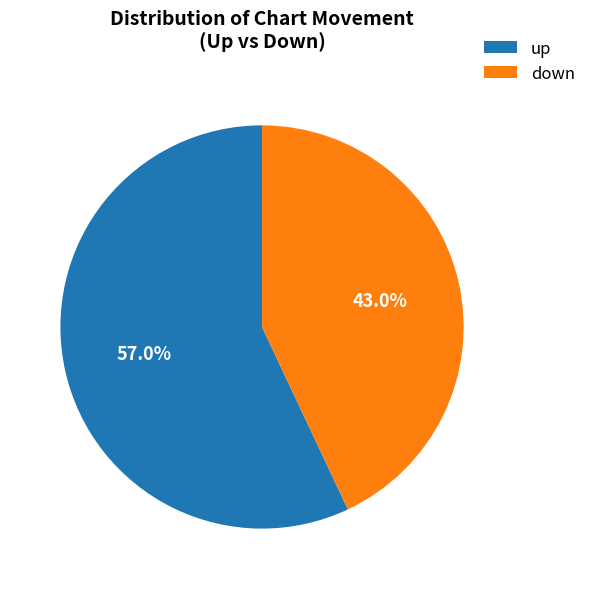

How much of the chart is everything except down?

57.0%